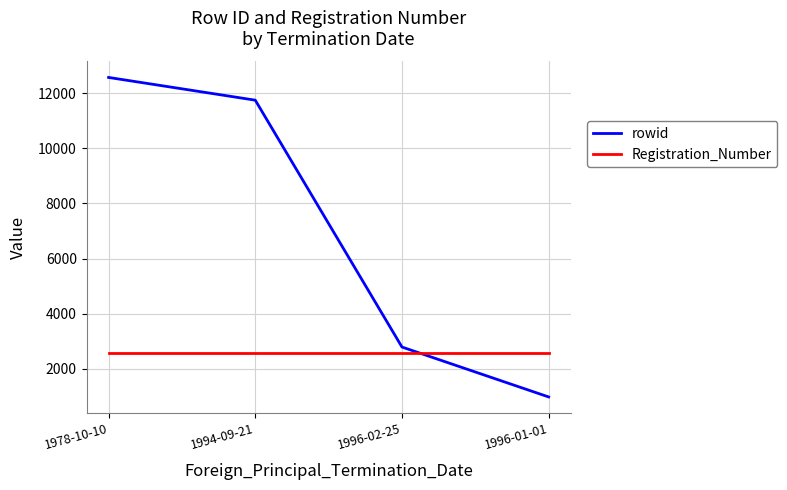

Which category has the lowest value in the rowid series?

1996-01-01